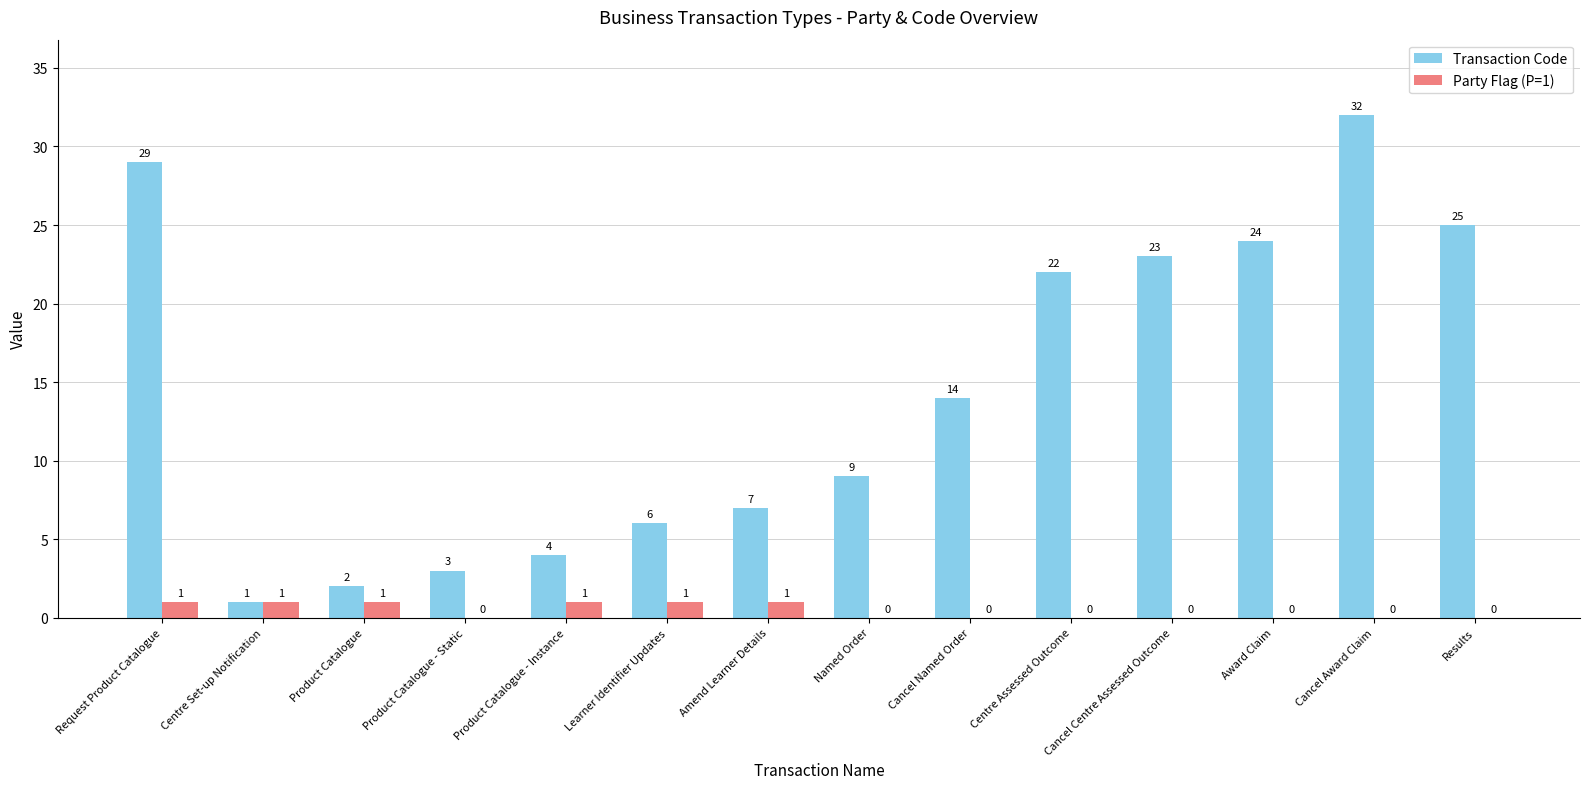

Are the bars grouped side by side (vs. stacked)?

Yes